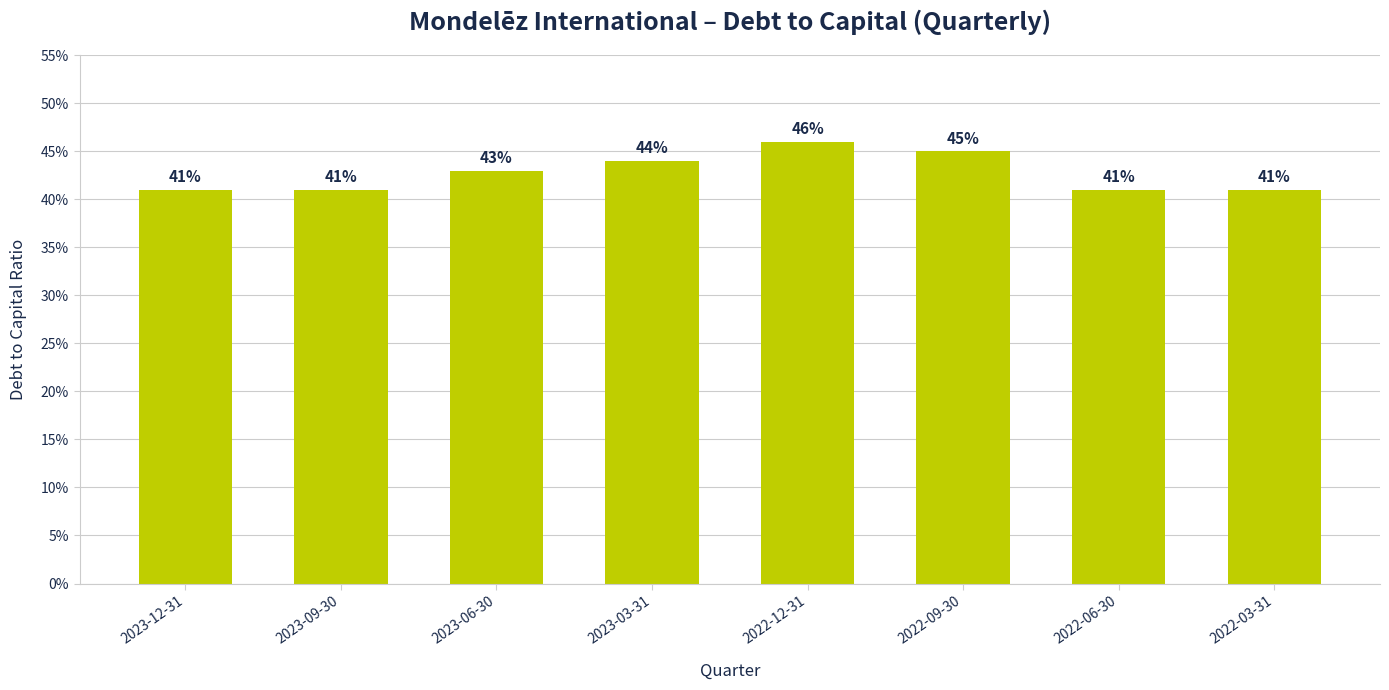

Are the bars horizontal?

No